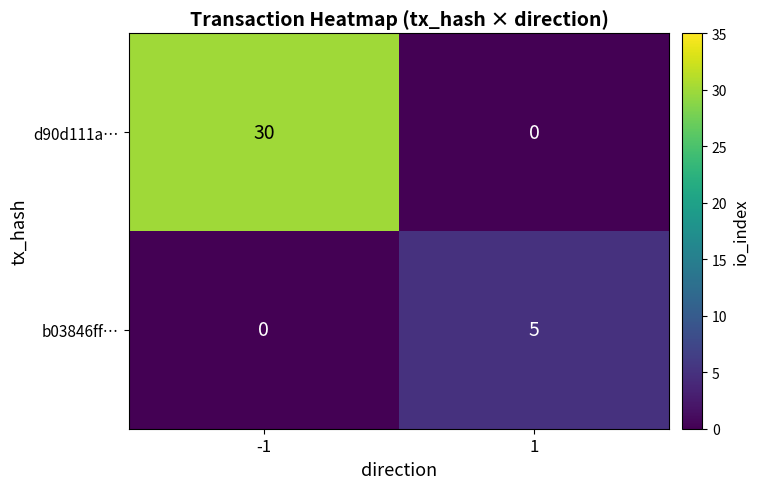

Between -1 and 1, which series saw the biggest shift?

d90d111a…